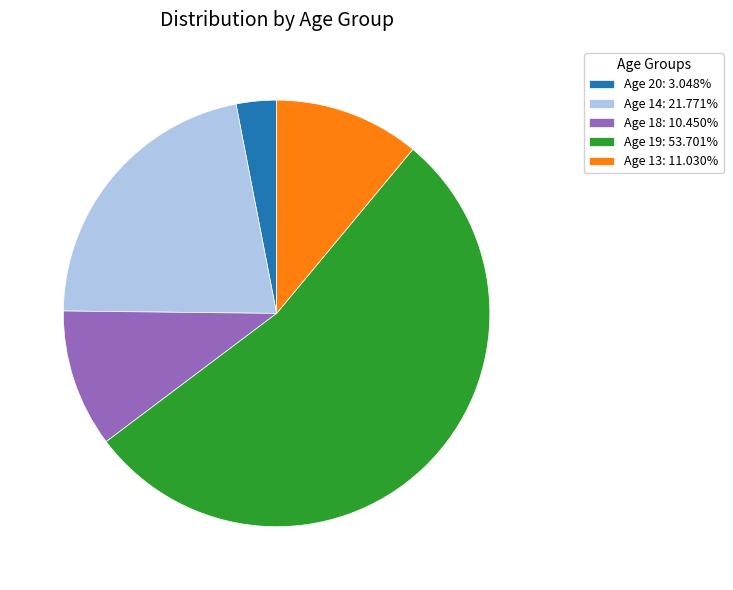

Is there a majority slice in this chart?

Yes